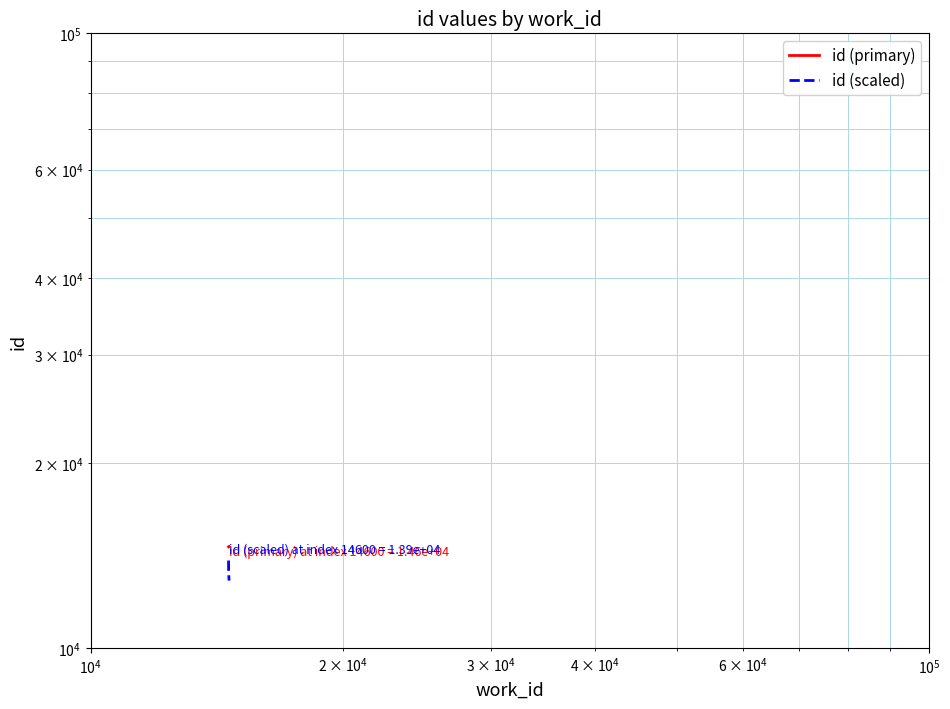

What is the difference between the second highest and minimum values in the id (primary) series?

2.0